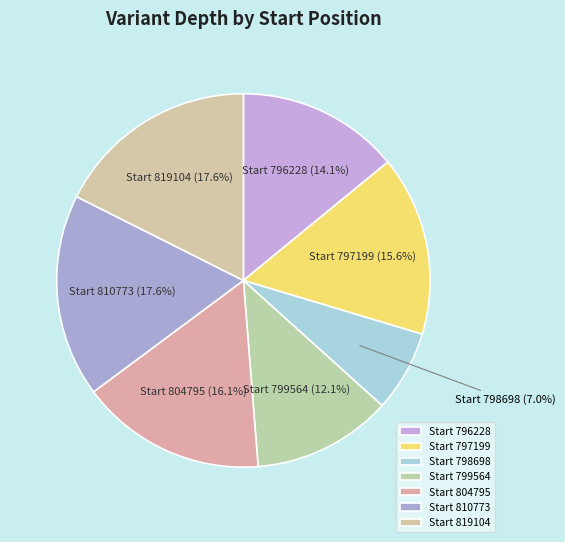

To the nearest percent, what is the difference between the largest and smallest slice percentages?

11%